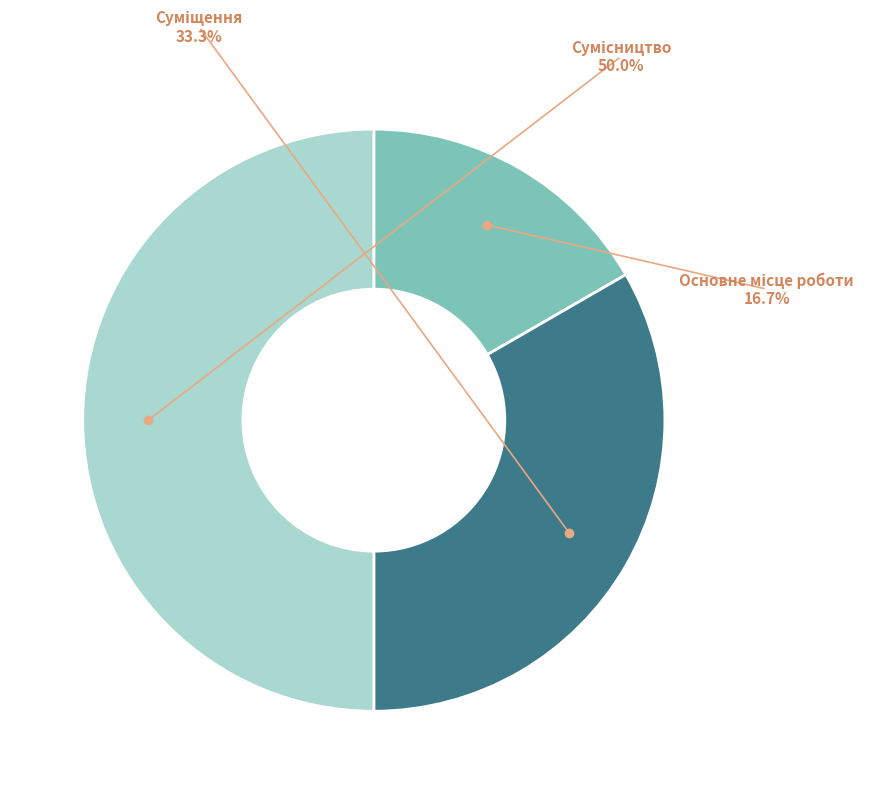

Do Сумісництво and Основне місце роботи together represent more than half of the pie?

Yes